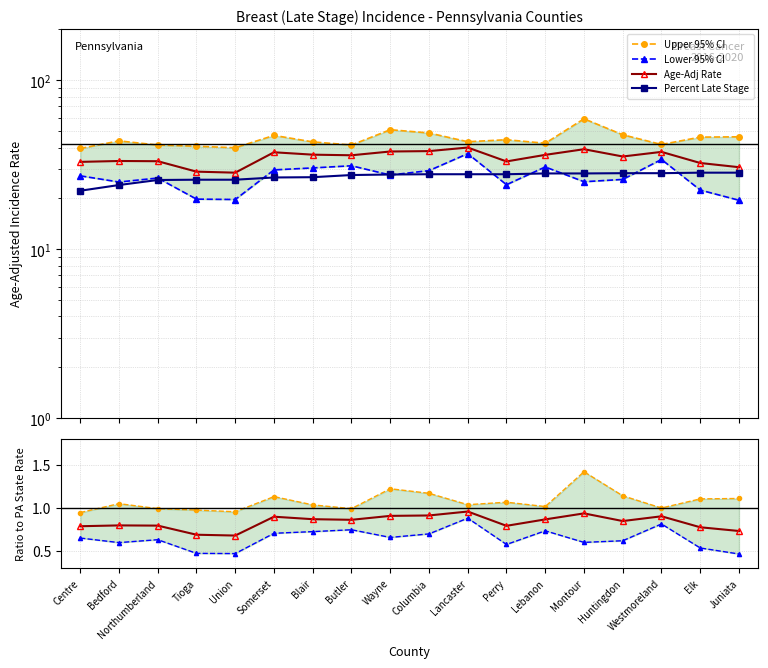

What is the sum of the Upper 95% CI values at Lebanon and Montour?

2.4